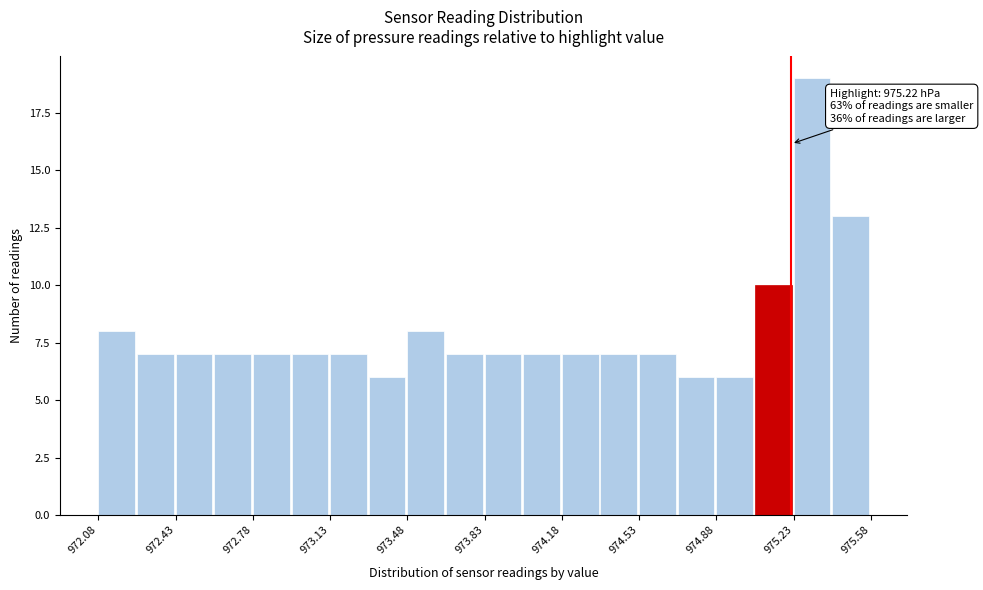

Read against the x-axis, roughly where is the centre of the tallest bar?

975.30